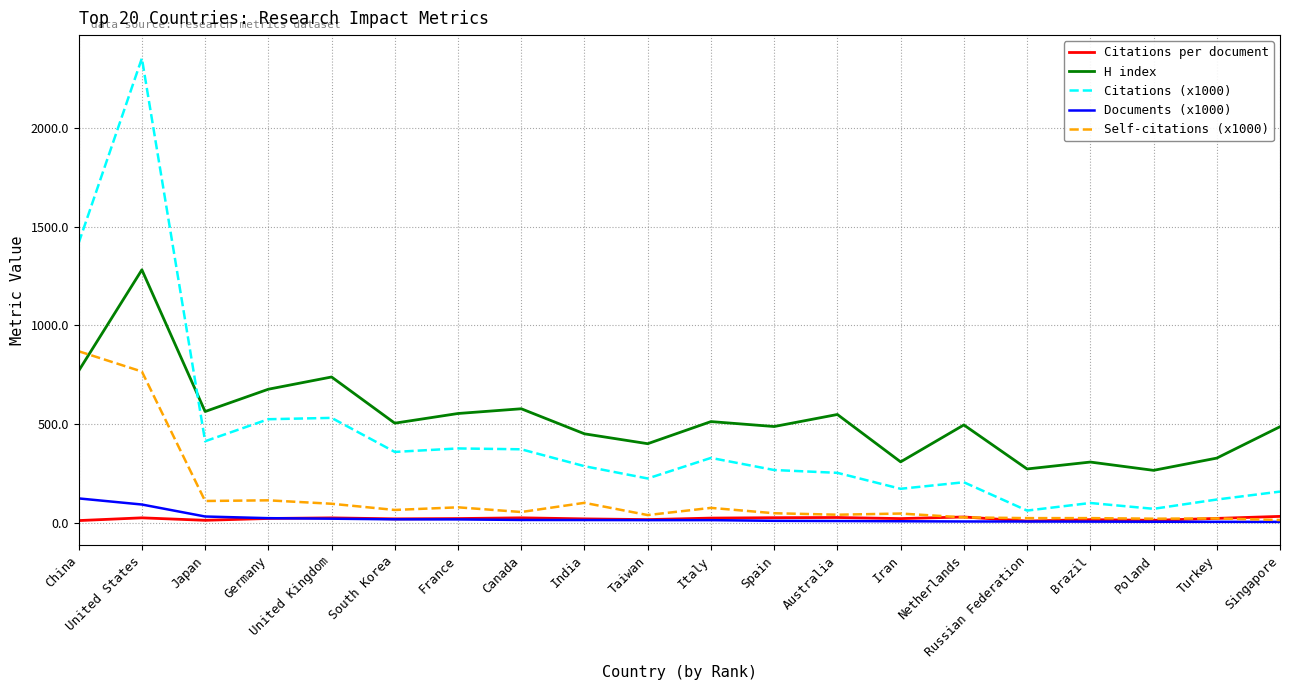

At how many categories does at least one series exceed 776?

2